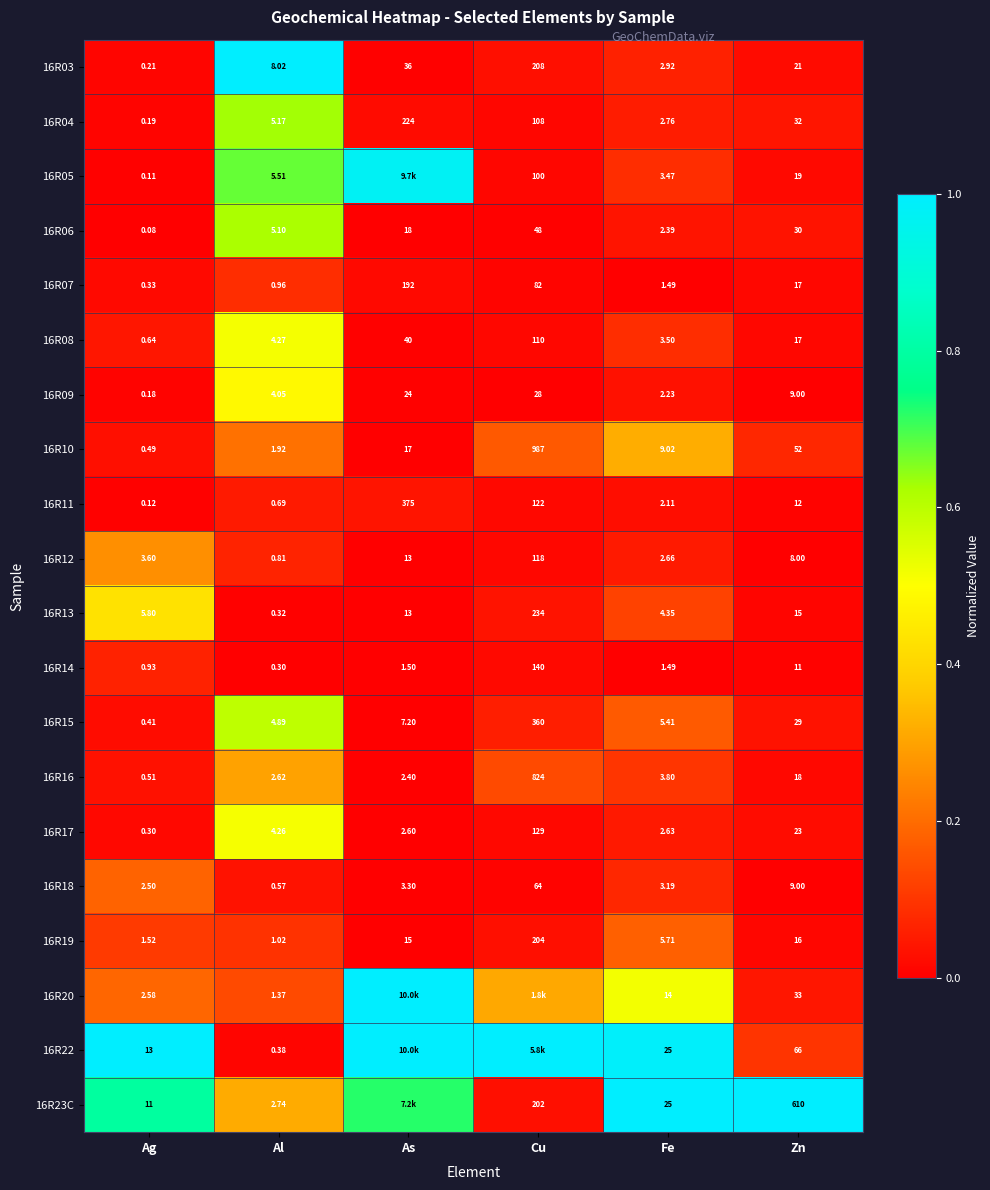

At Ag, list the series in order from smallest to largest.

16R06, 16R05, 16R11, 16R09, 16R04, 16R03, 16R17, 16R07, 16R15, 16R10, 16R16, 16R08, 16R14, 16R19, 16R18, 16R20, 16R12, 16R13, 16R23C, 16R22